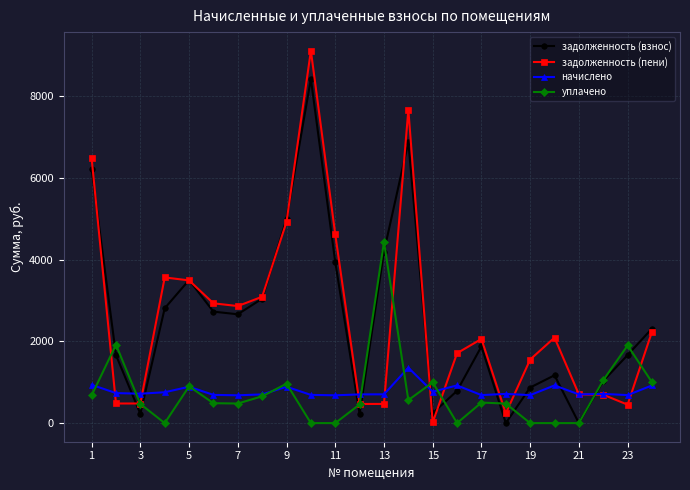

What is the value of the задолженность (пени) point at the 9th from the left?

4925.7